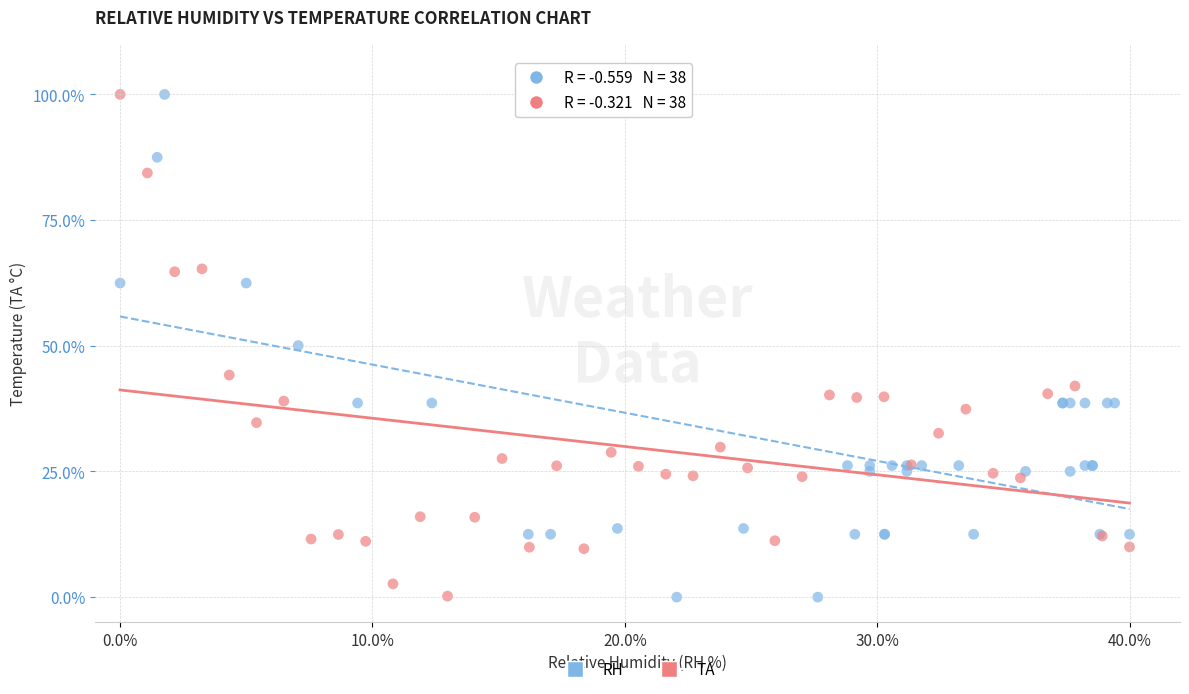

What are all the series names shown in the legend?

RH, TA